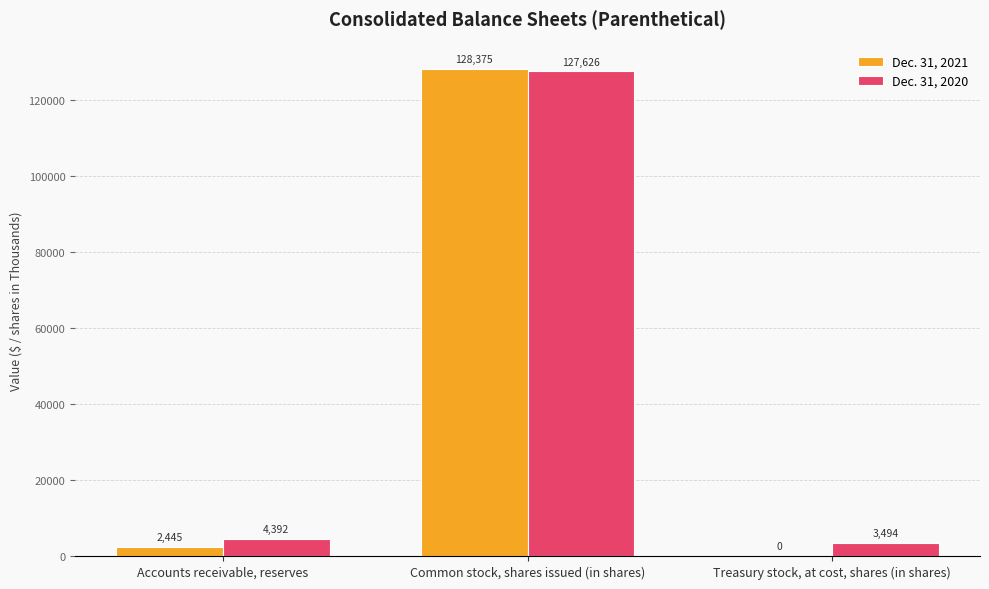

Which label corresponds to the largest value in the chart?

Common stock, shares issued (in shares)